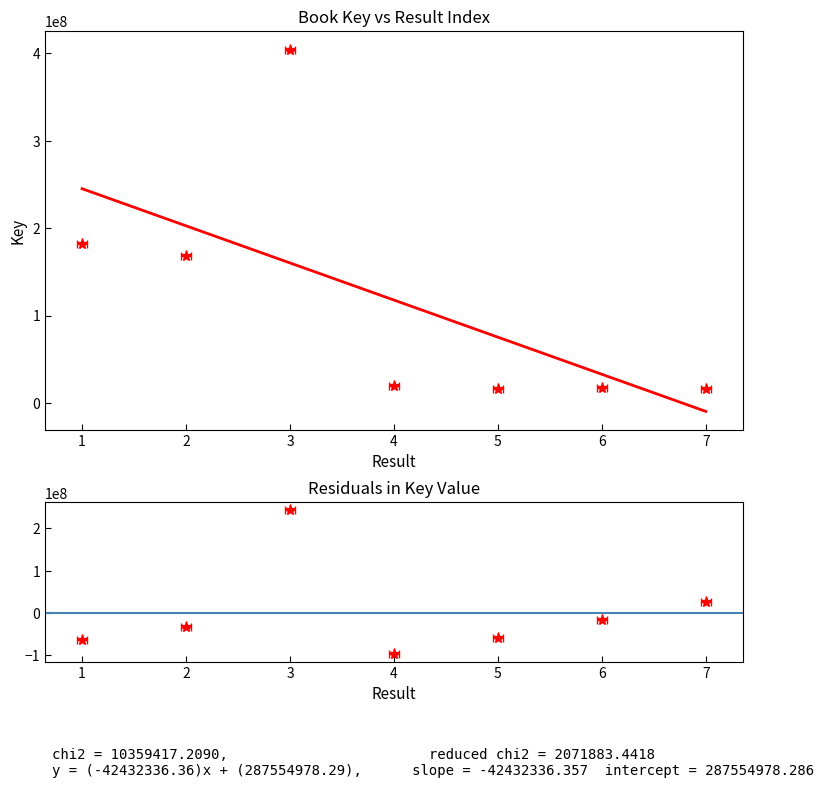

What is the value of the 6th point from the left?

17269192